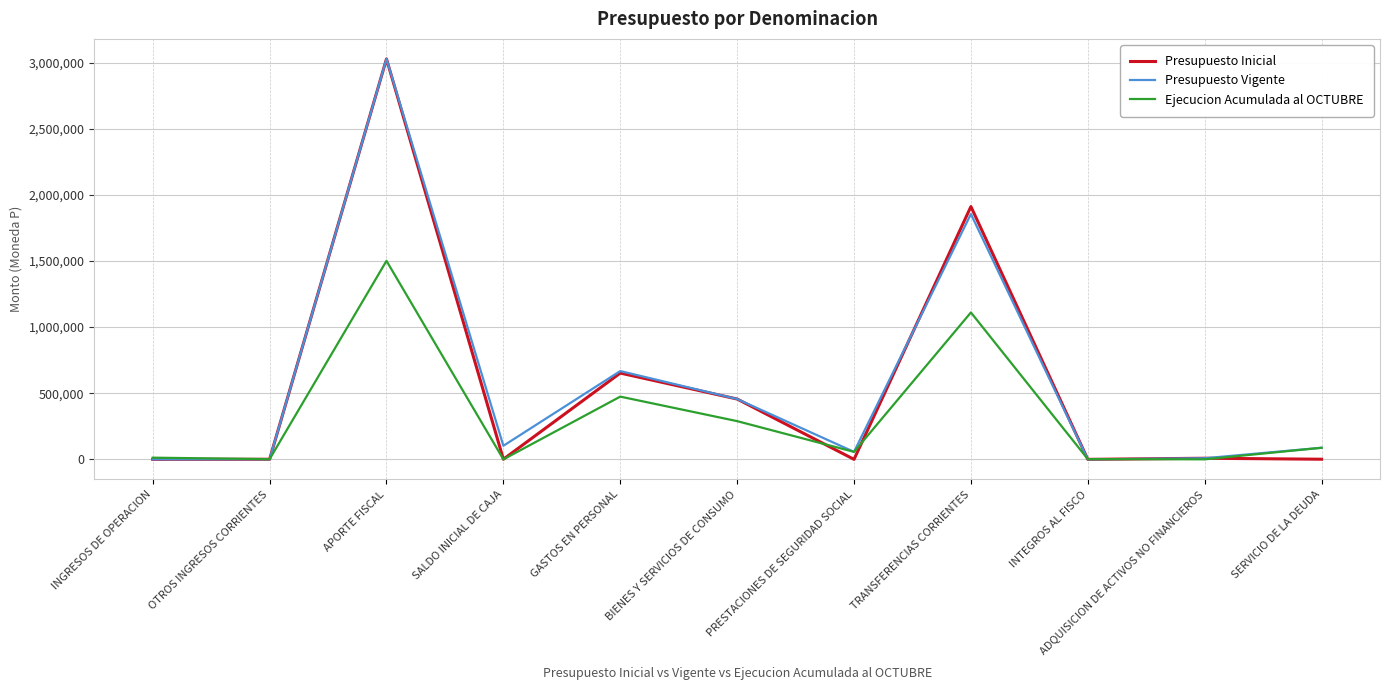

Which category has the highest value in the Presupuesto Inicial series?

APORTE FISCAL